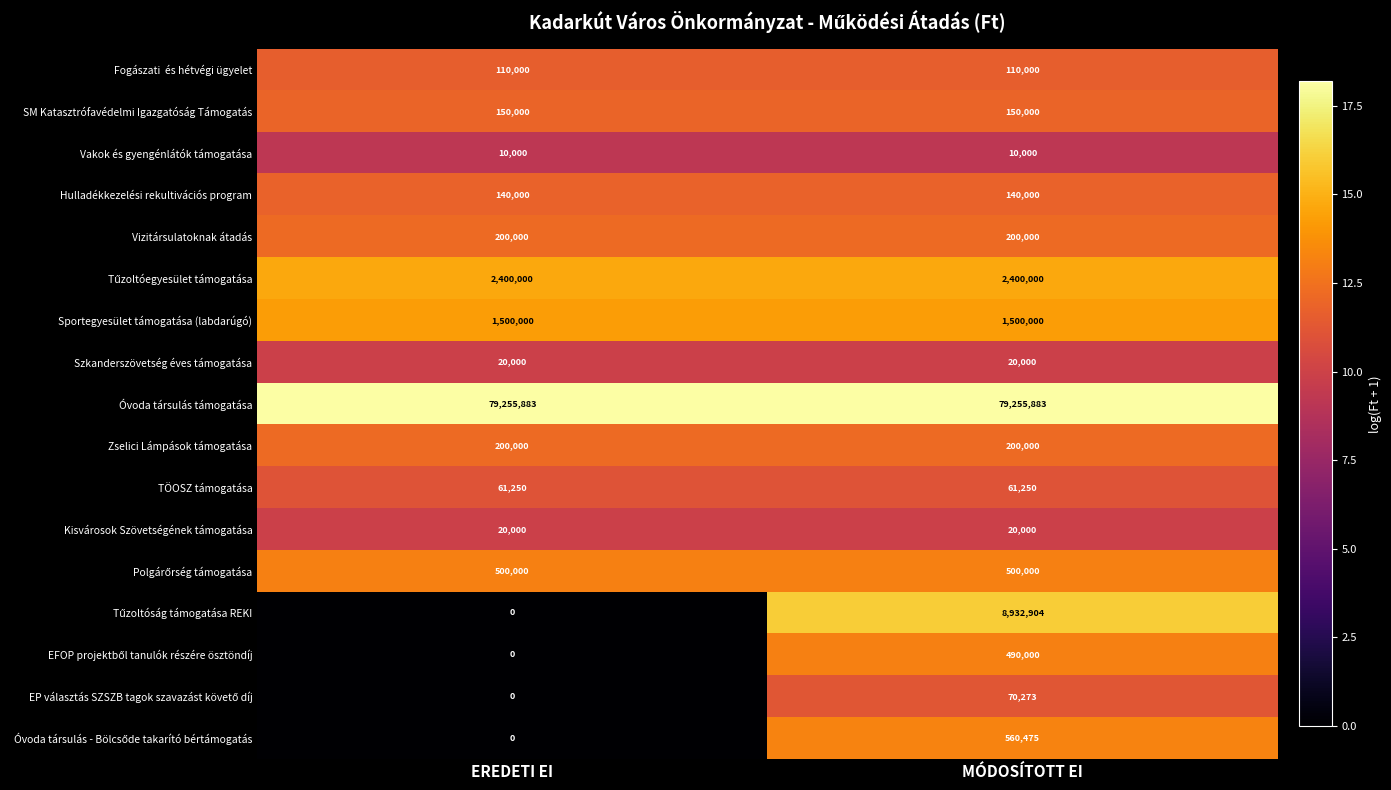

What is the maximum value shown in the chart?

79255883